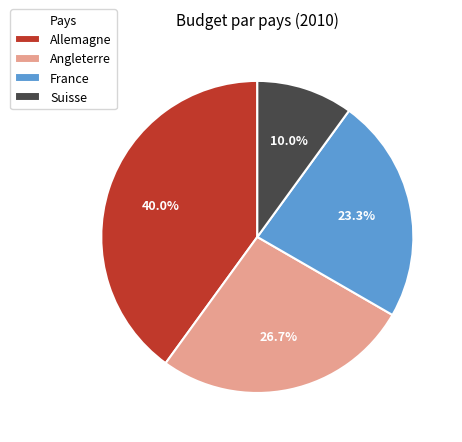

To the nearest percent, what is the combined percentage of Allemagne and France?

63%